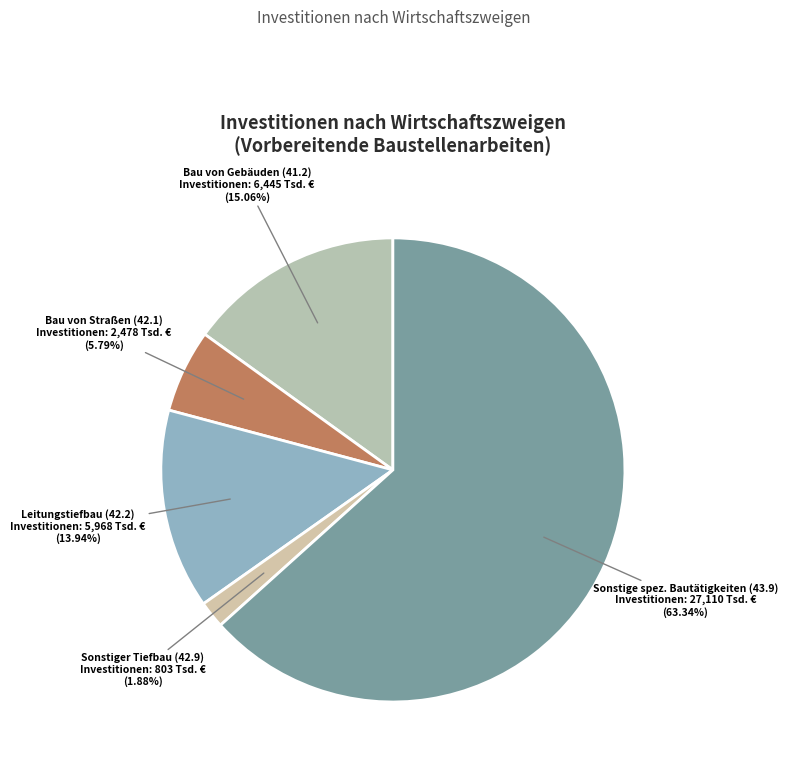

How many segments does this pie chart have?

5